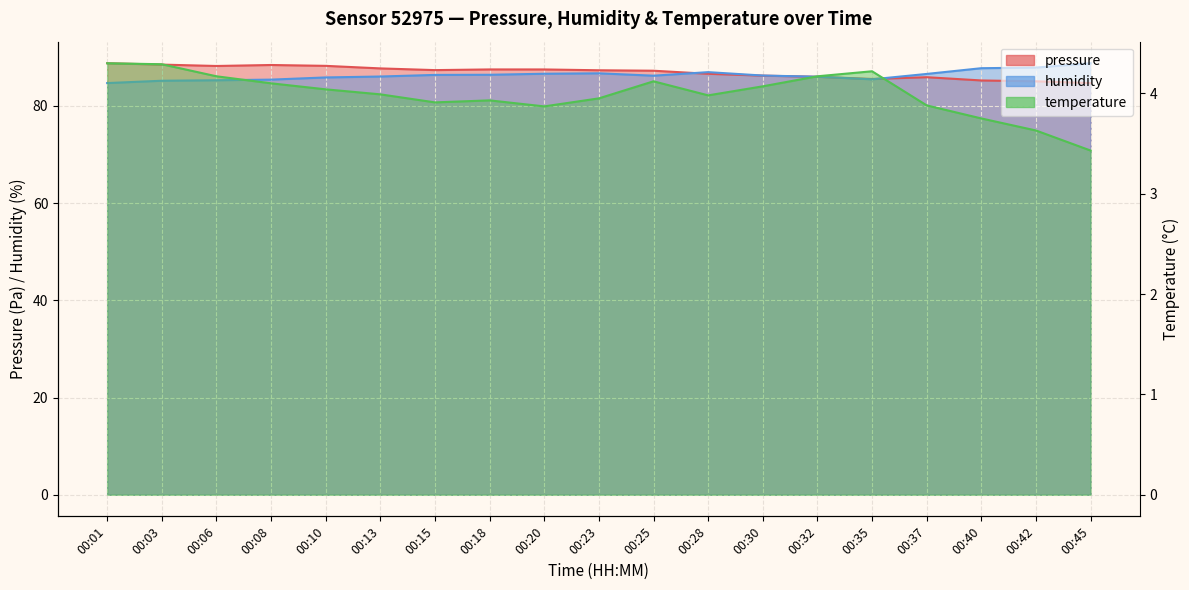

Rank the series at 00:06 from highest to lowest value.

pressure, humidity, temperature